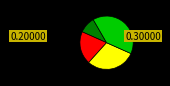

How many slices are in this pie chart?

4